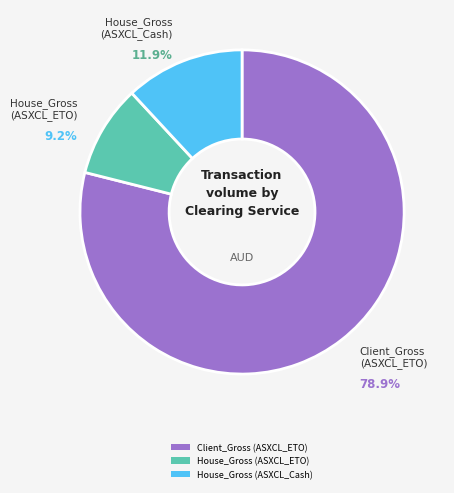

To the nearest percent, what is the combined percentage of House_Gross (ASXCL_Cash) and House_Gross (ASXCL_ETO)?

21%